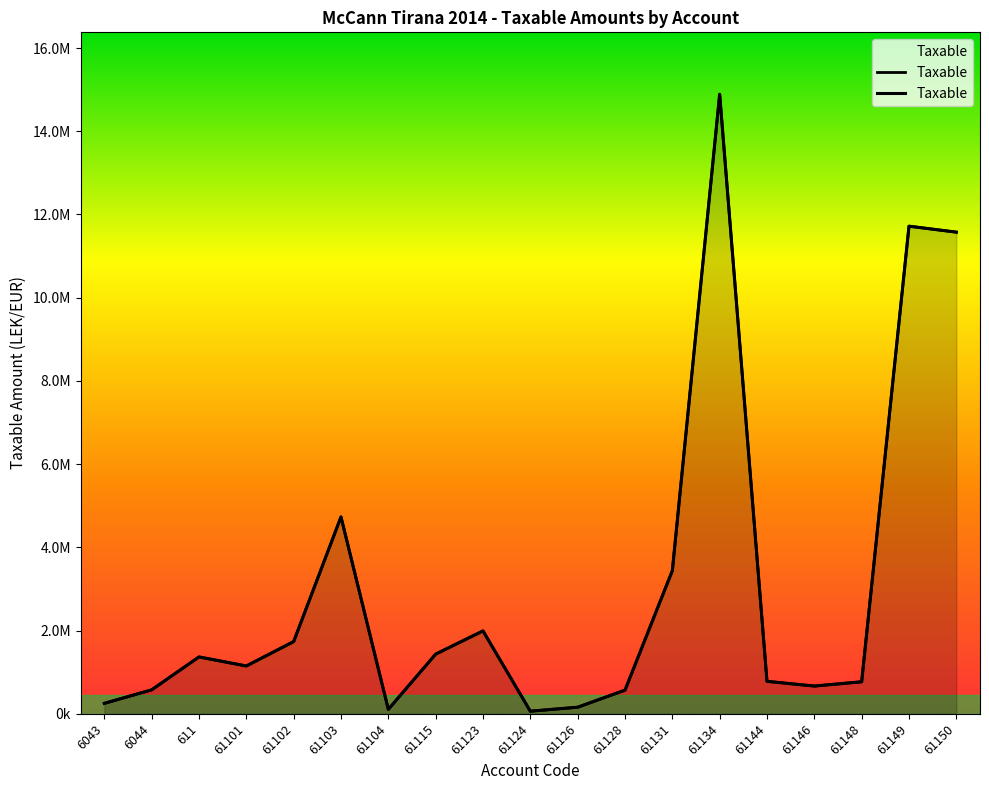

Which category has the lowest value across all series?

61124